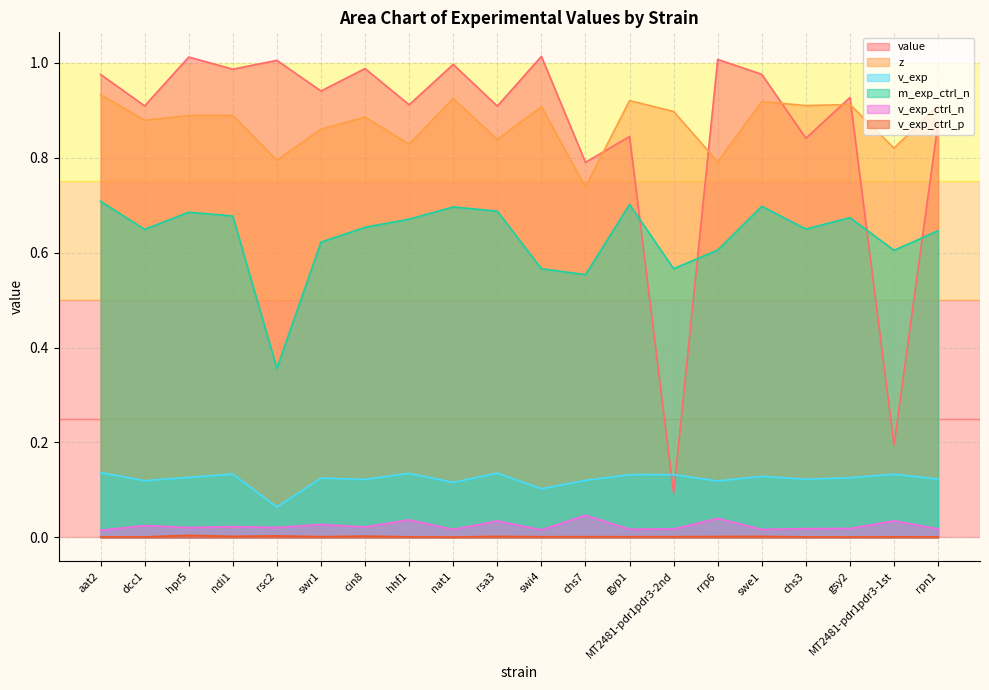

True or false: value and v_exp_ctrl_n intersect in this chart.

False